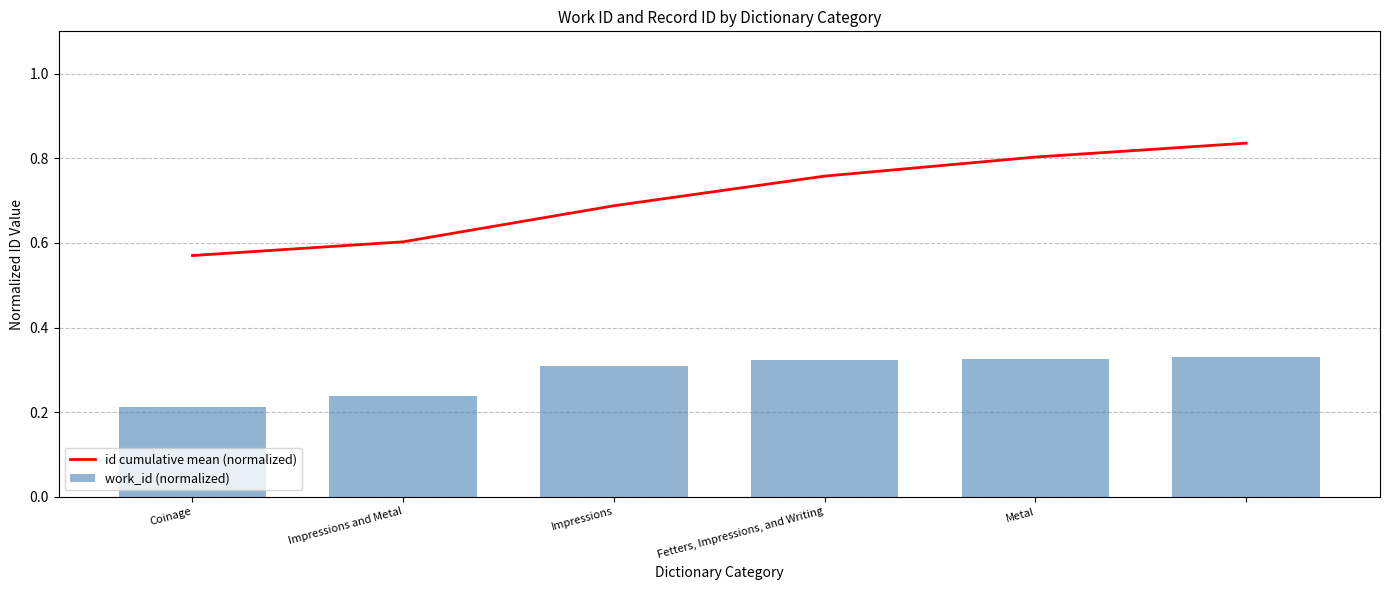

Is it true that work_id (normalized) equals 0.3 at Fetters, Impressions, and Writing?

True